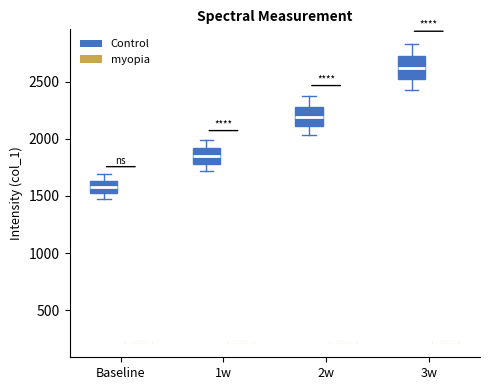

Where is the upper edge of the box for Baseline (Control) on the y-axis? The values are not printed on the chart, so give them approximately, as read against the axis.

1650